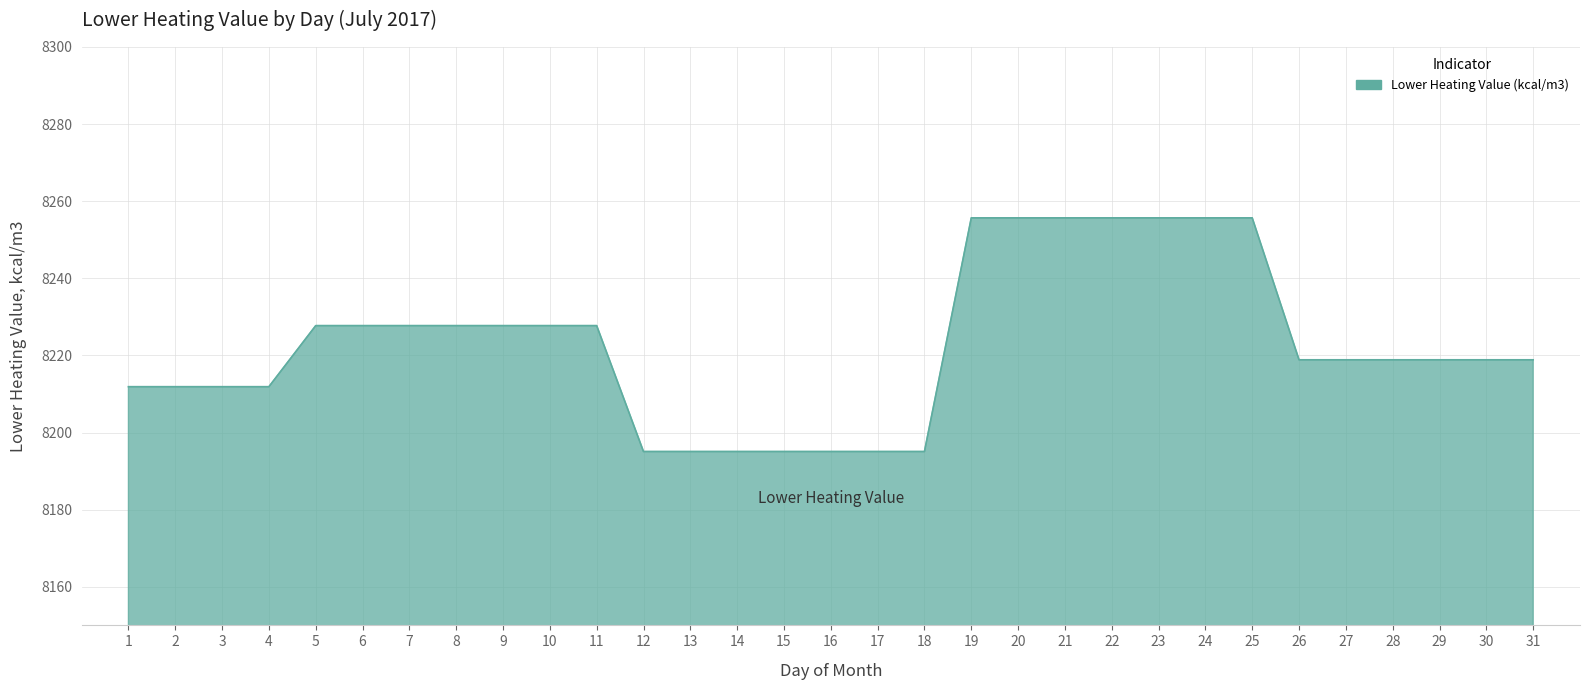

Does the chart display data point markers on the line(s)?

No